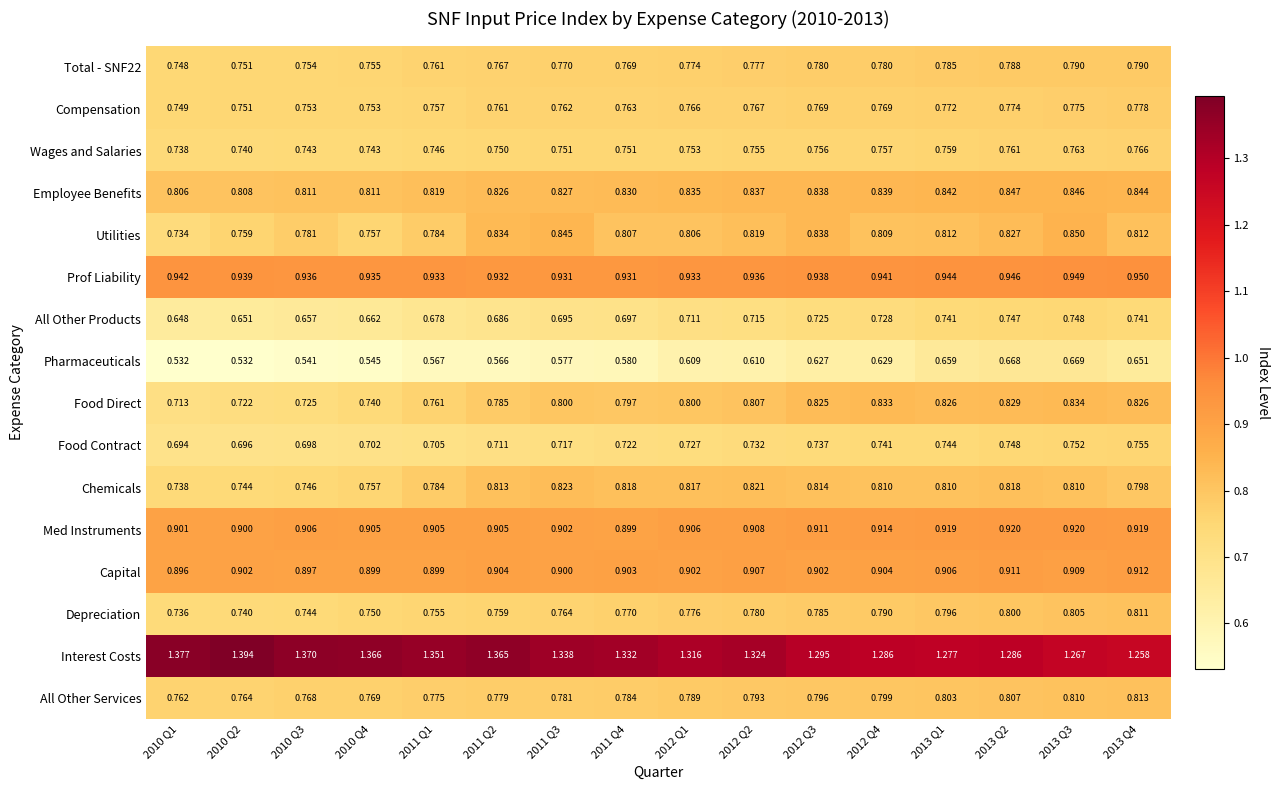

Which series has the largest total across all categories?

Interest Costs